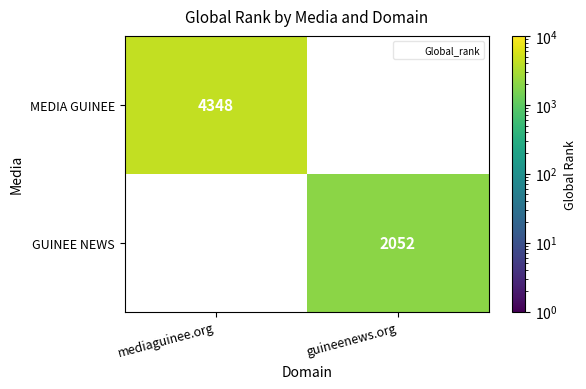

Reading right to left, extract all data points from this chart.

MEDIA GUINEE: 0	4348
GUINEE NEWS: 2052	0